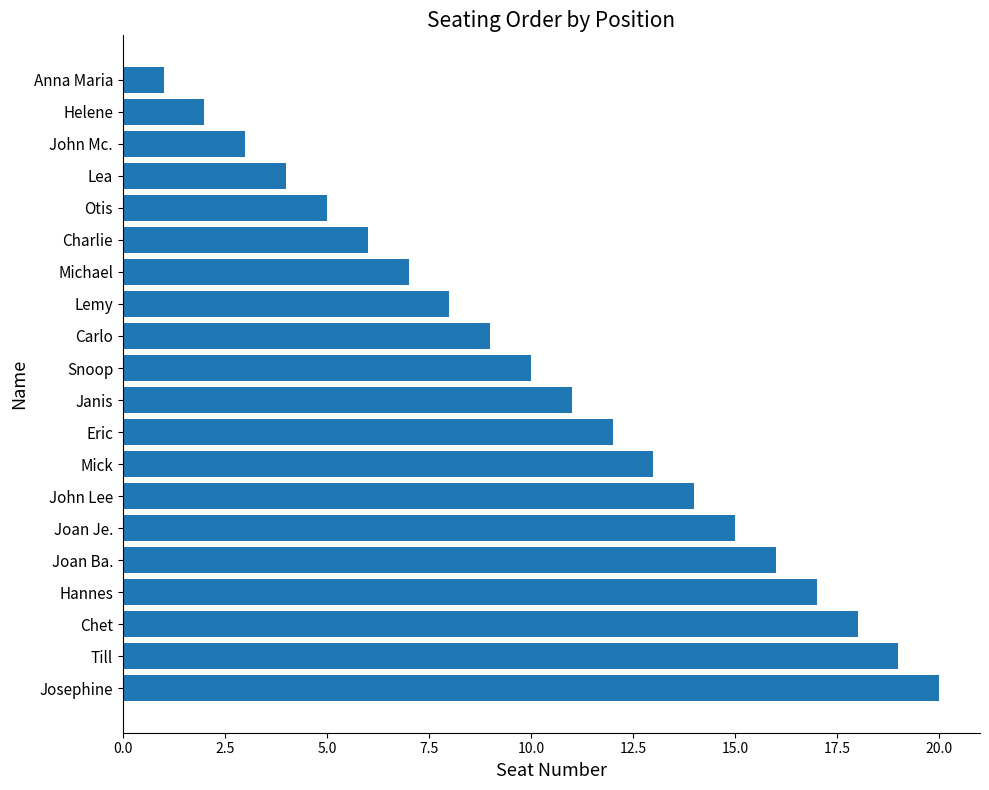

Between Josephine and Michael, which is larger?

Josephine